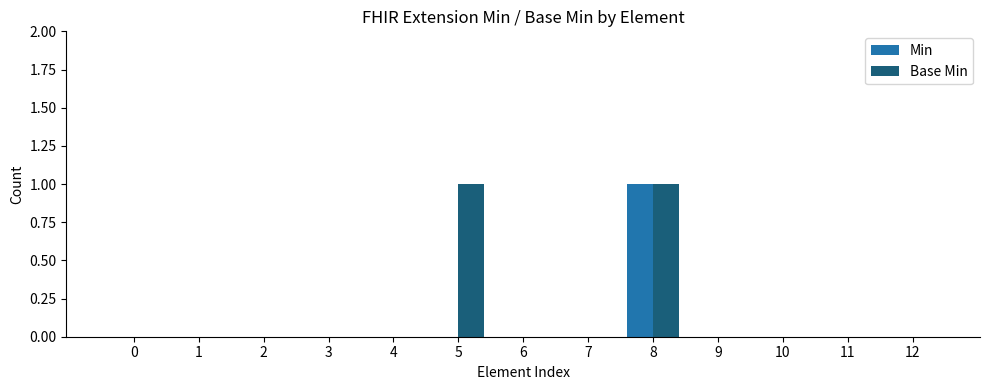

Count the number of categories in the chart.

13